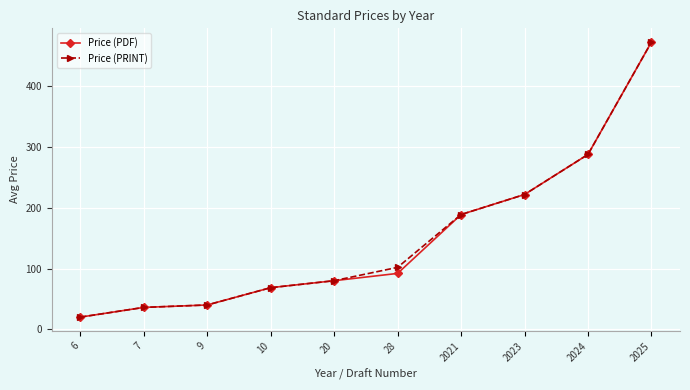

What is the value of the Price (PDF) point at the 1st from the left?

20.0